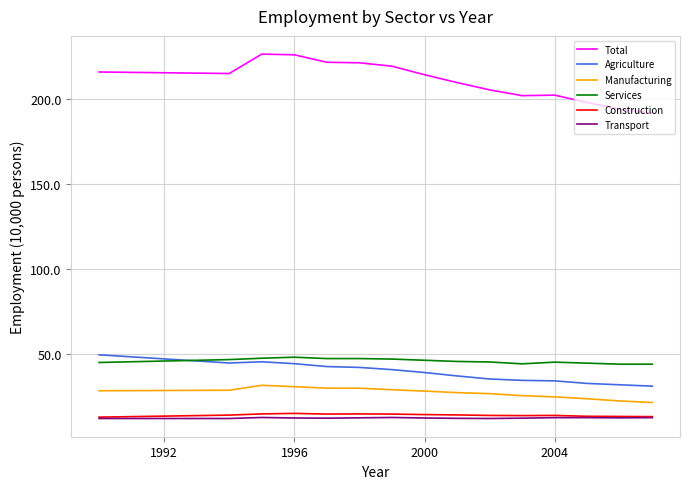

What is the maximum value shown in the chart?

226.1